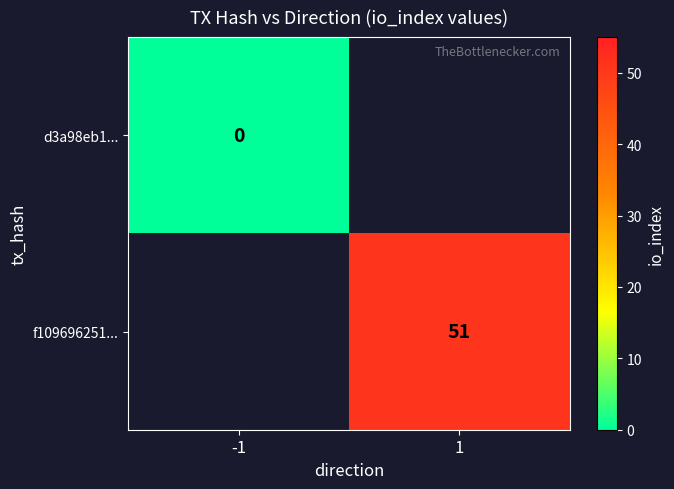

Count the number of categories in the chart.

2